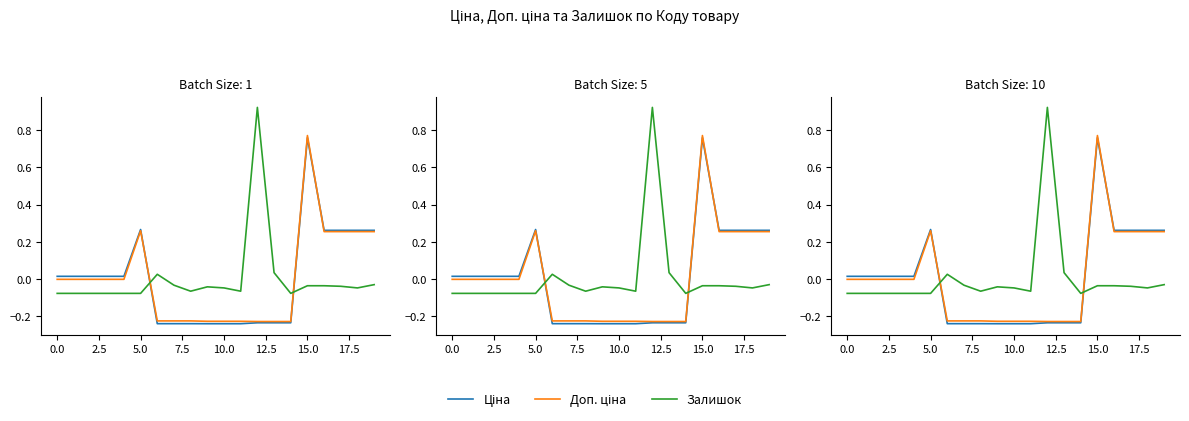

How many interior local valleys does the Залишок series have?

4